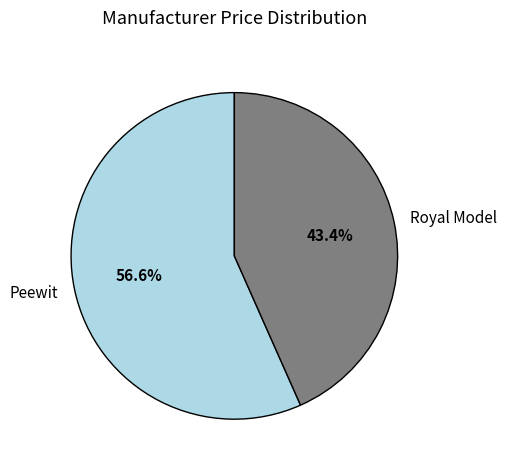

Which slice represents more than half of the pie?

Peewit